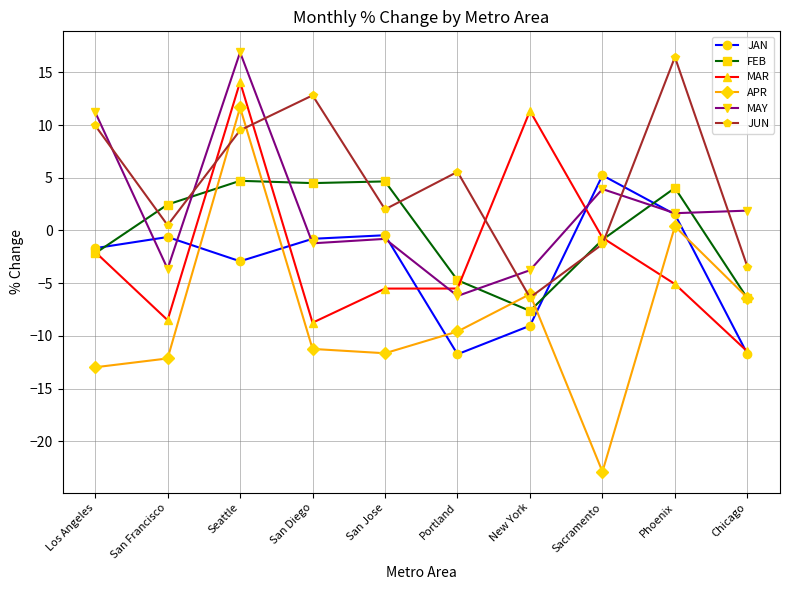

Which series has the widest spread of values?

APR